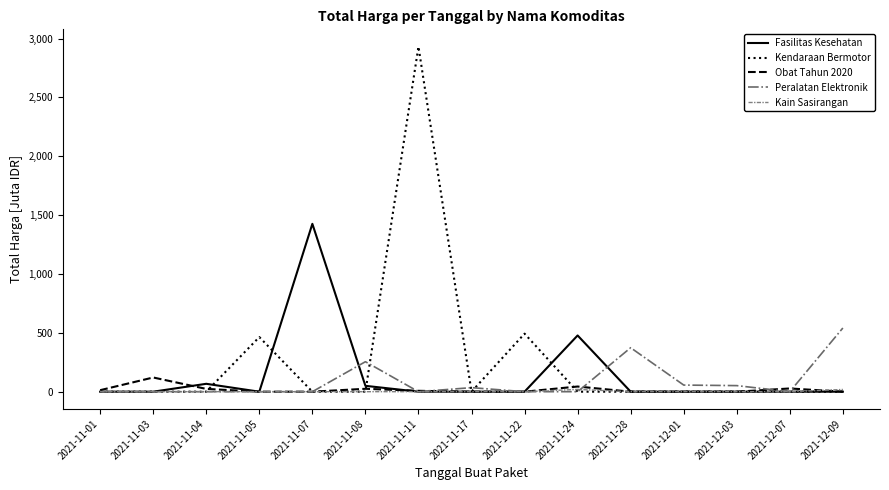

What is the difference between the second highest and second lowest values in the Fasilitas Kesehatan series?

477.6